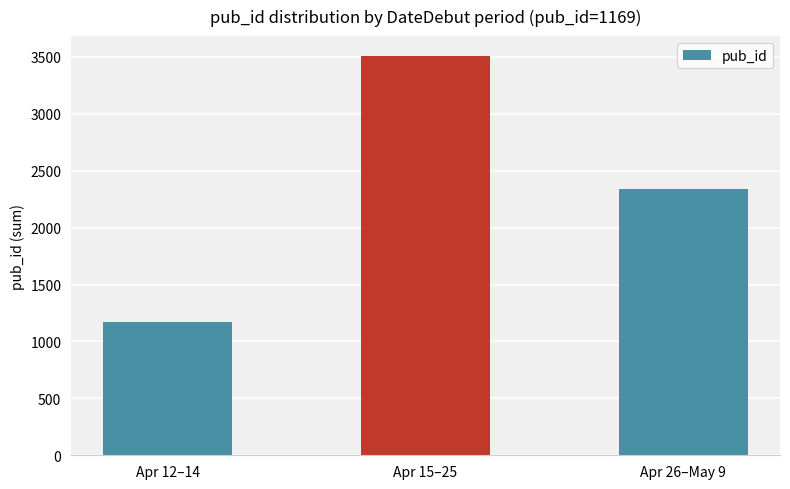

What is the label of the 2nd bar from the left?

Apr 15–25